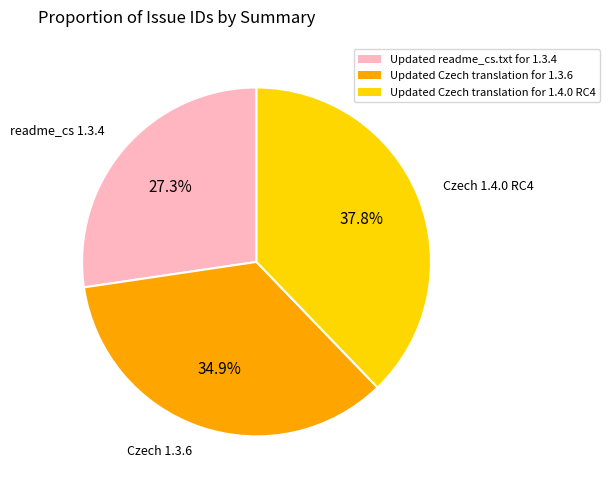

Which category has the biggest portion of the pie?

Updated Czech translation for 1.4.0 RC4